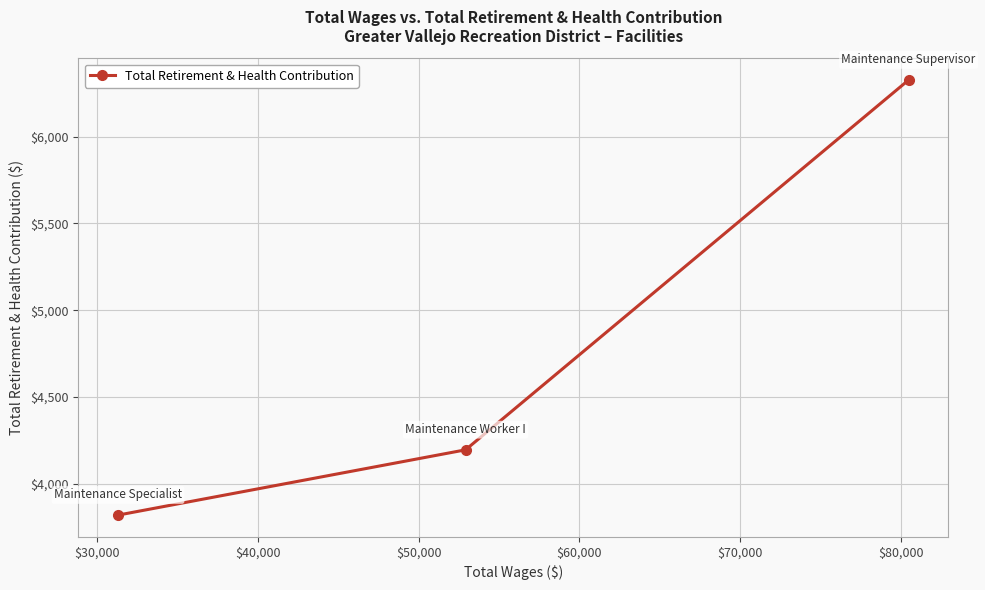

What is the difference between the maximum and second lowest values?

2130